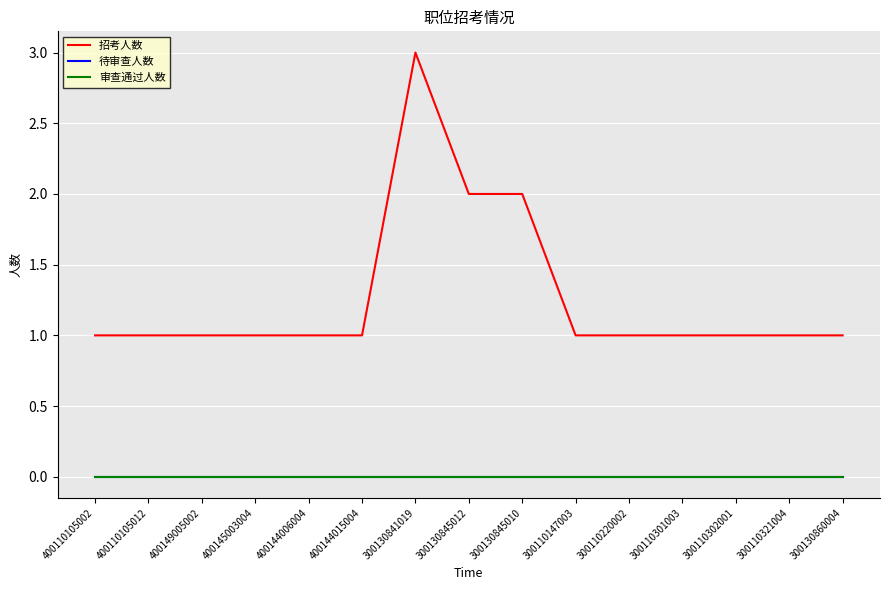

Which category has the highest value across all series?

300130841019